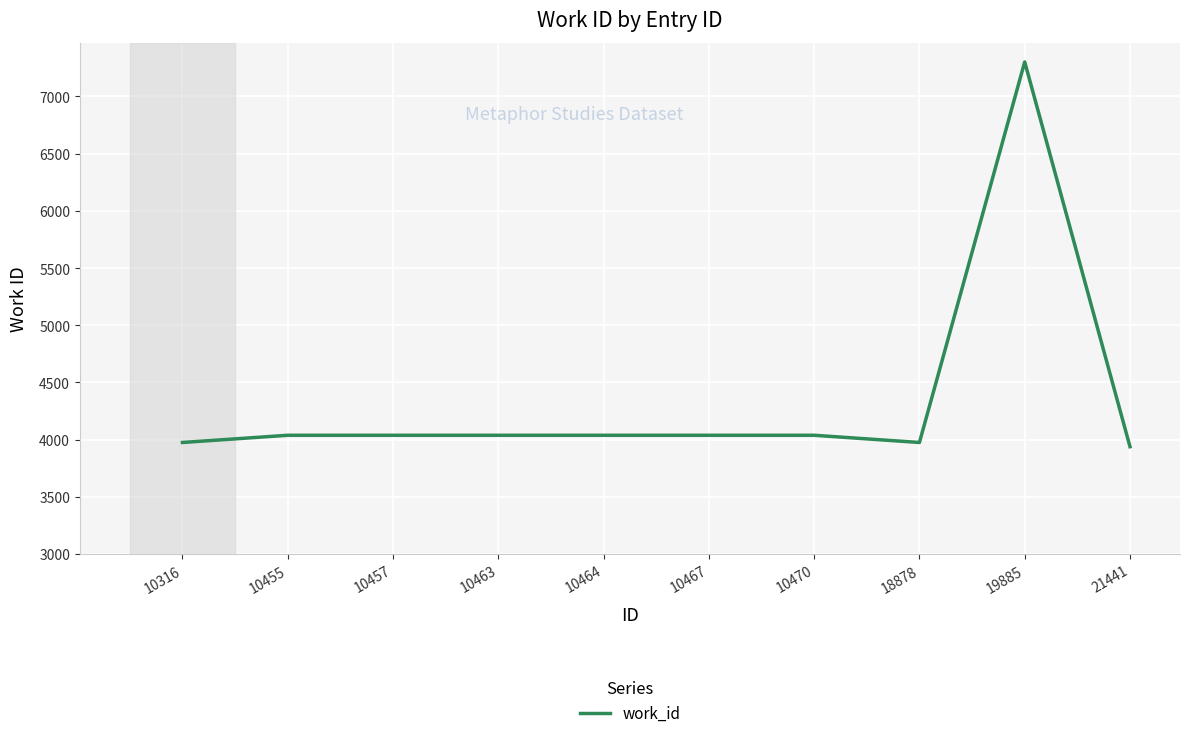

What is the minimum value shown in the chart?

3938